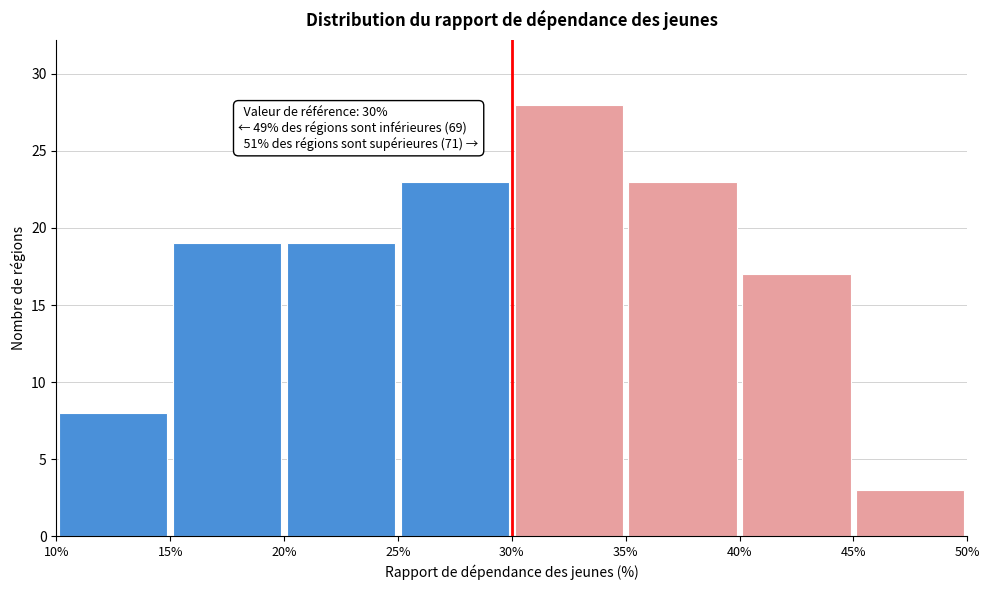

Which range on the x-axis has the tallest bar?

30% to 35%